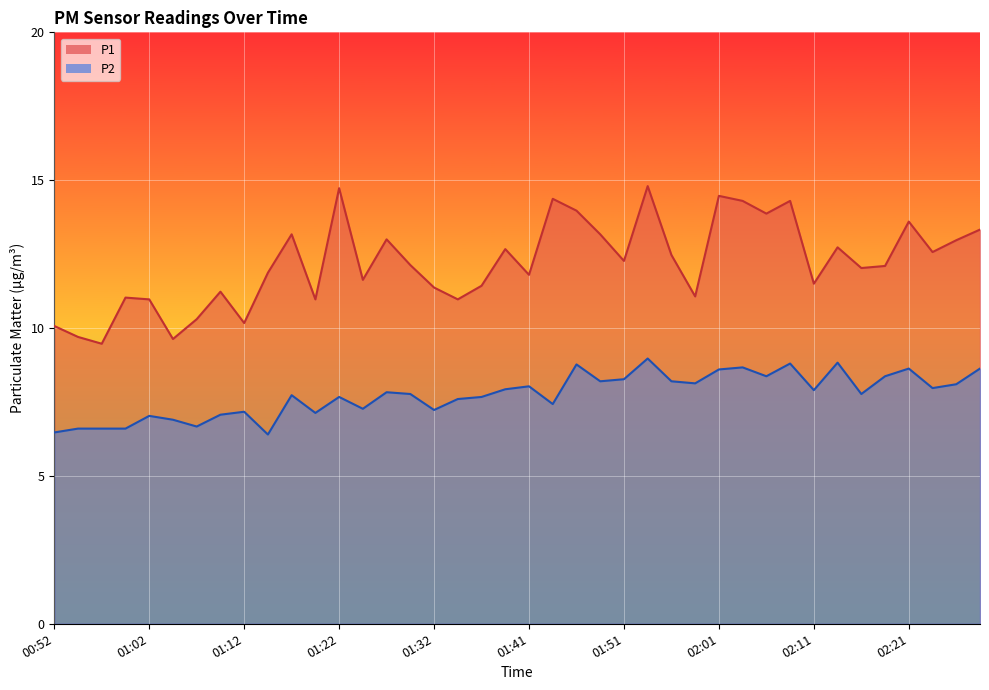

At which category does P2 reach its first local peak?

01:02